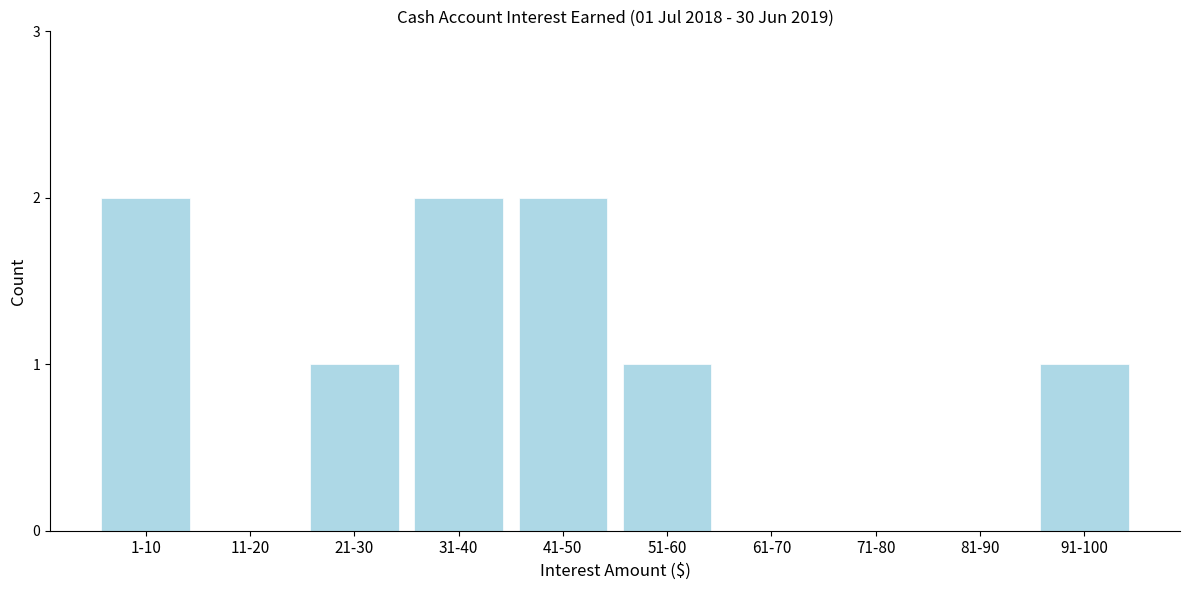

Reading right to left, transcribe all the data shown in this chart.

91-100=1	81-90=0	71-80=0	61-70=0	51-60=1	41-50=2	31-40=2	21-30=1	11-20=0	1-10=2